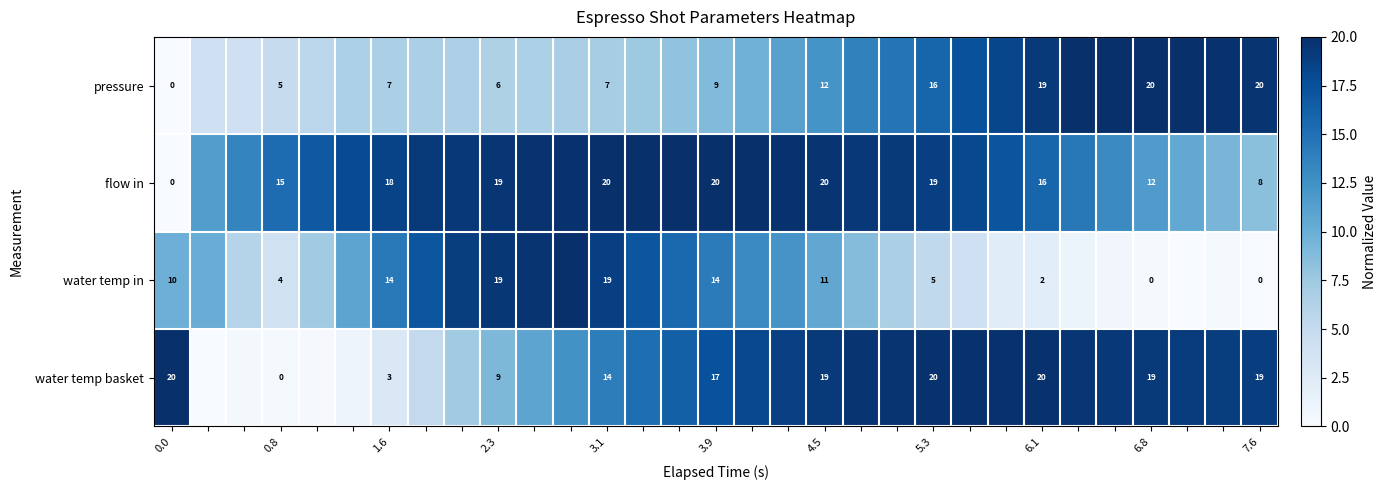

At 6.8, list the series in order from largest to smallest.

pressure, water temp basket, flow in, water temp in